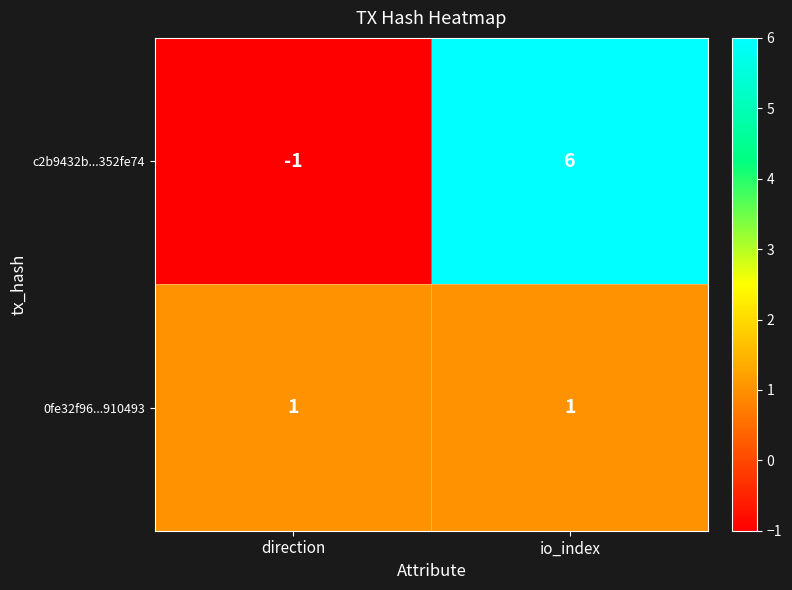

What is the maximum value shown in the chart?

6